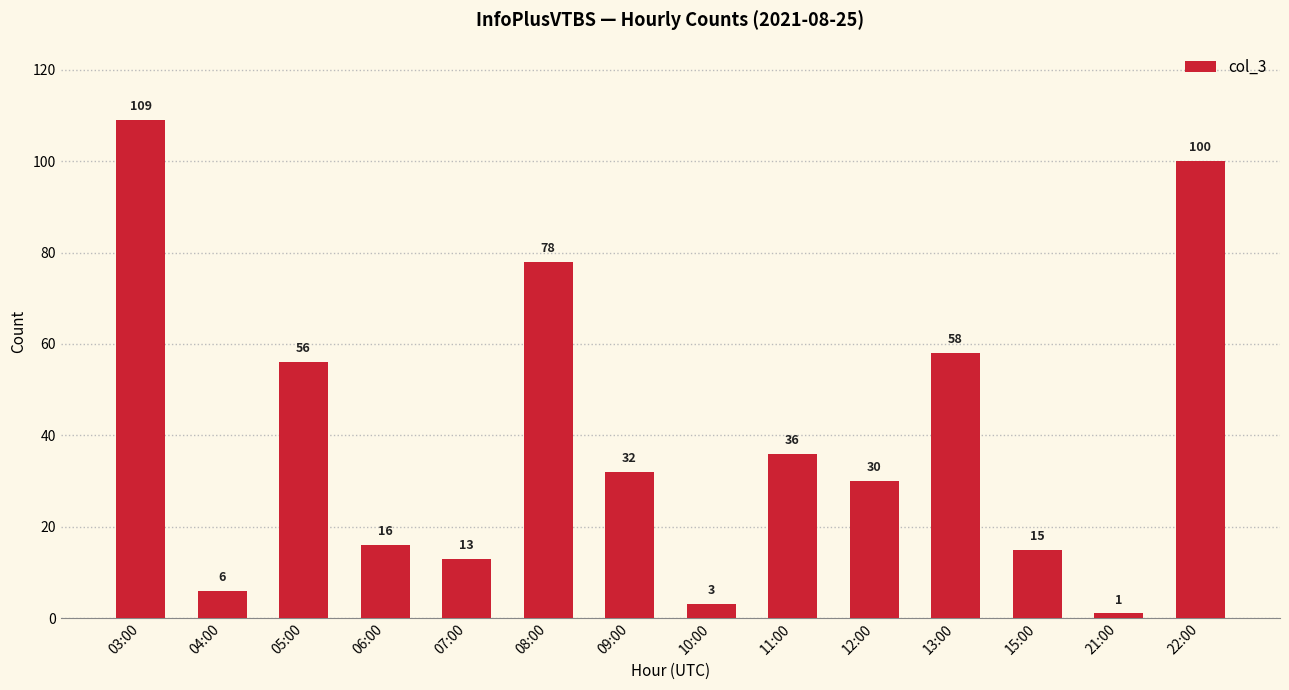

Count the number of categories in the chart.

14